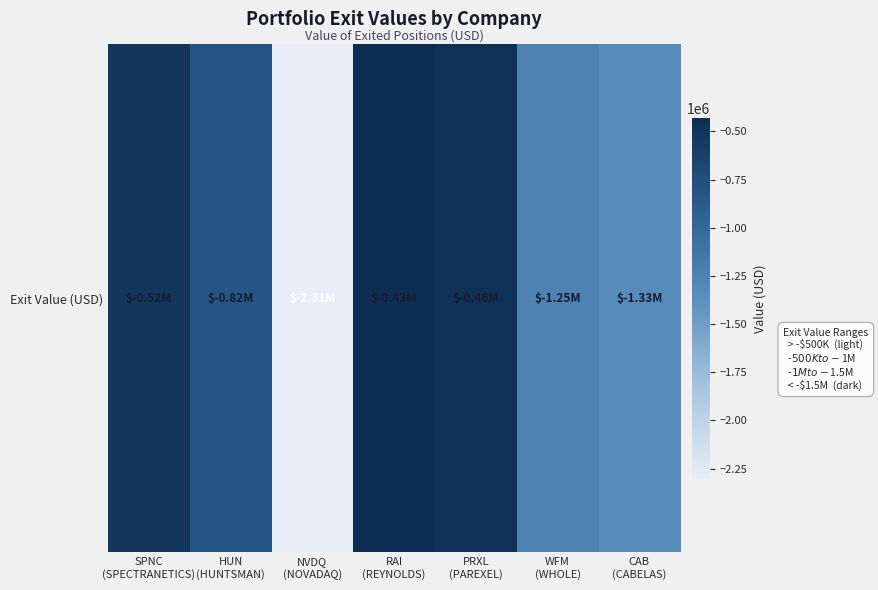

Which label corresponds to the smallest value in the chart?

NVDQ
(NOVADAQ)